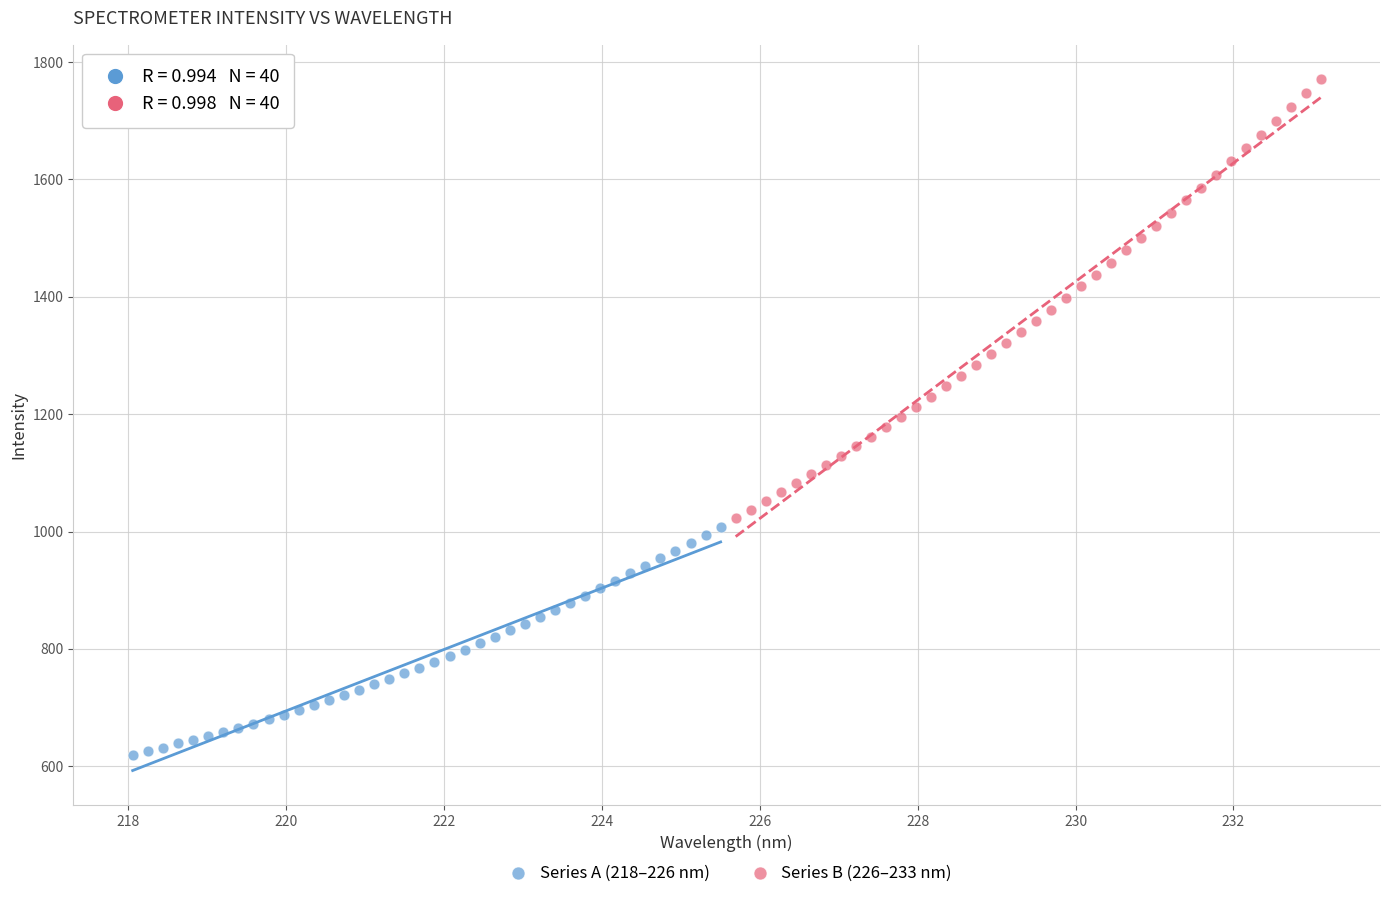

Which series contains the highest Y value?

Series B (226–233 nm)